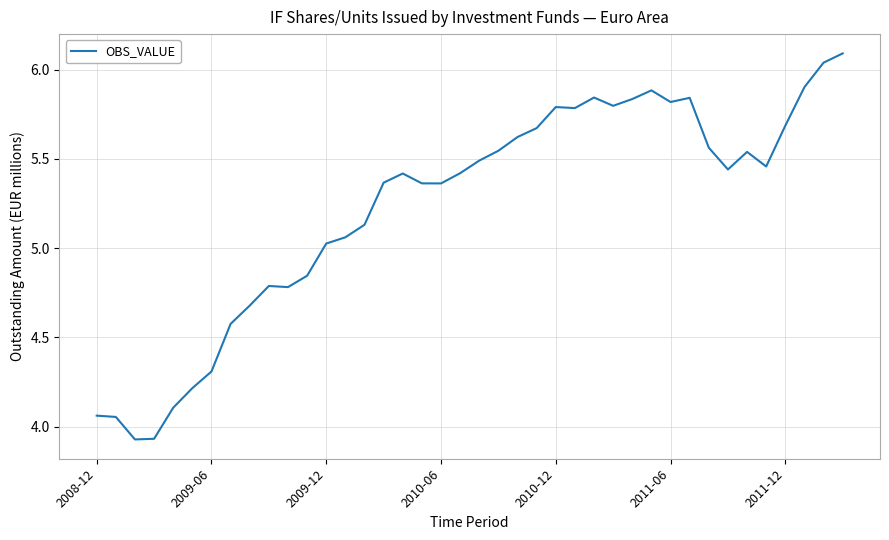

What is the maximum value shown in the chart?

6.1